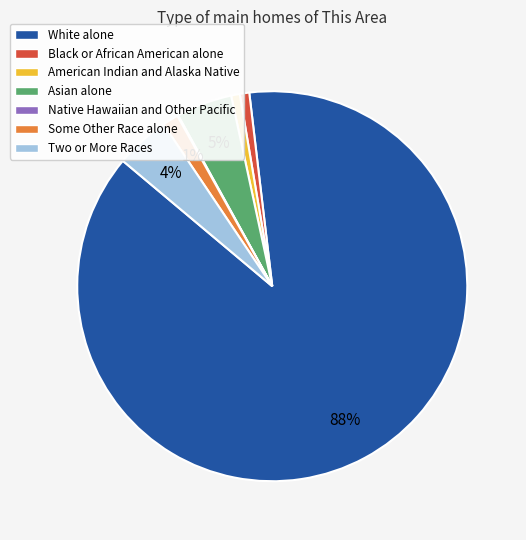

Is it true that Two or More Races is 16% of the pie?

False